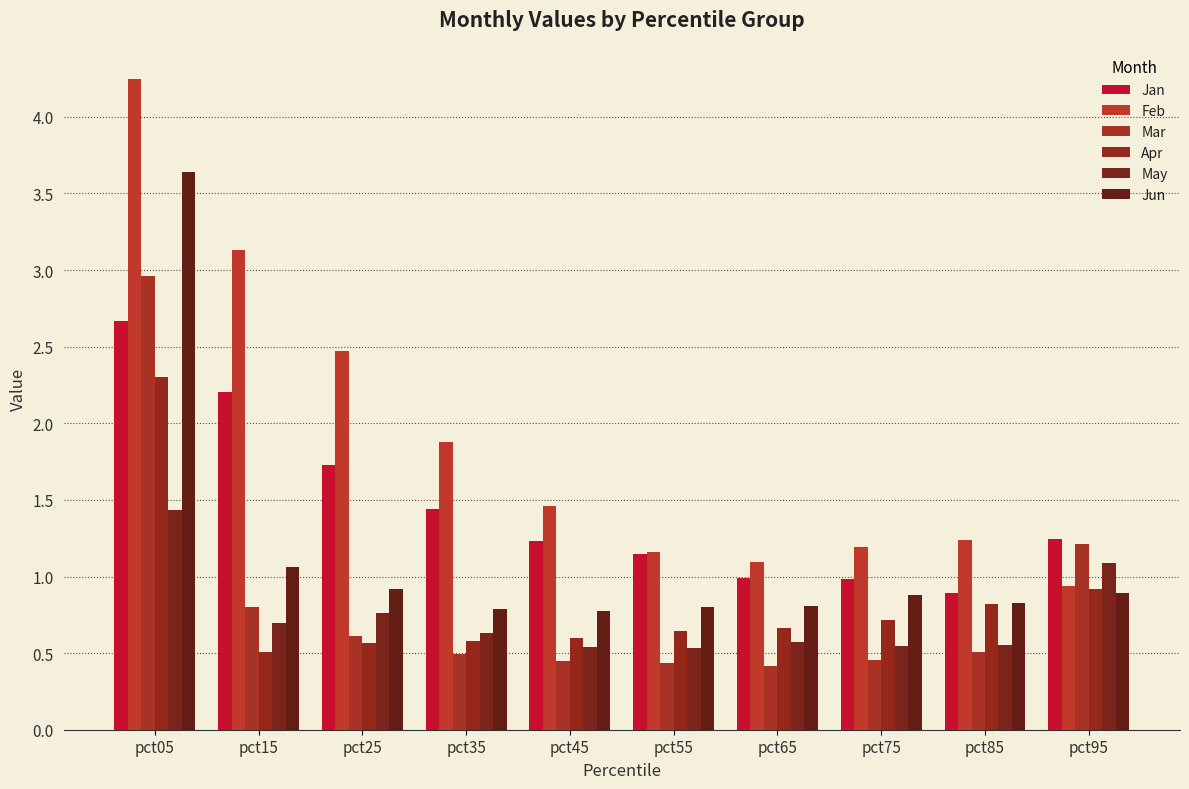

At how many categories does at least one series exceed 2?

3